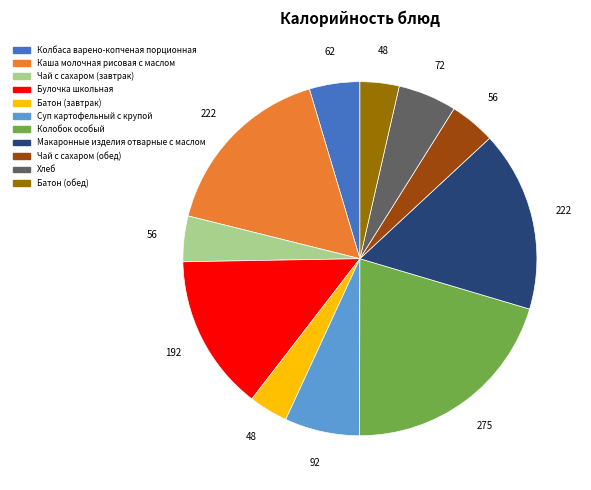

Is there a majority slice in this chart?

No